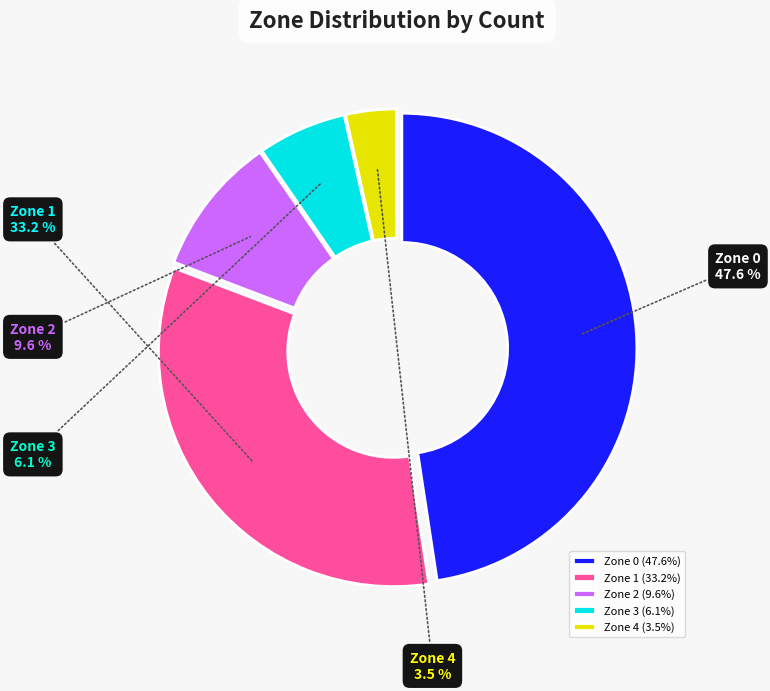

Does Zone 1 represent more than half of the total?

No